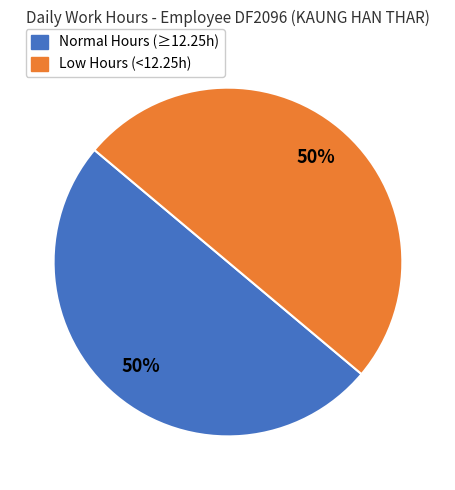

How many slices are in this pie chart?

2